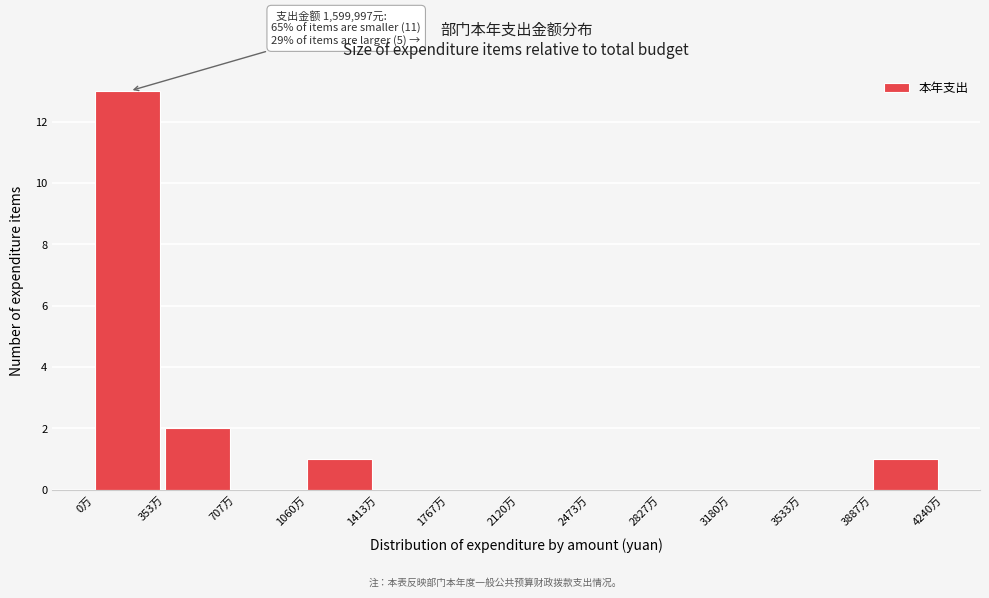

Reading left to right, list all the values displayed in this chart.

0万=13	353万=2	707万=0	1060万=1	1413万=0	1767万=0	2120万=0	2473万=0	2827万=0	3180万=0	3533万=0	3887万=1